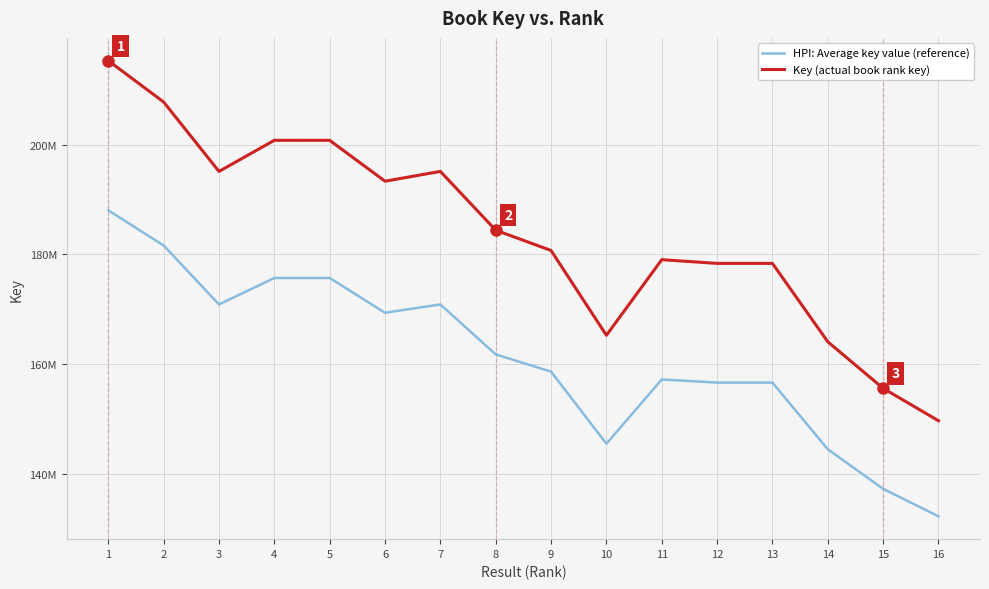

How many data points in HPI: Average key value (reference) are less than 161724614?

8